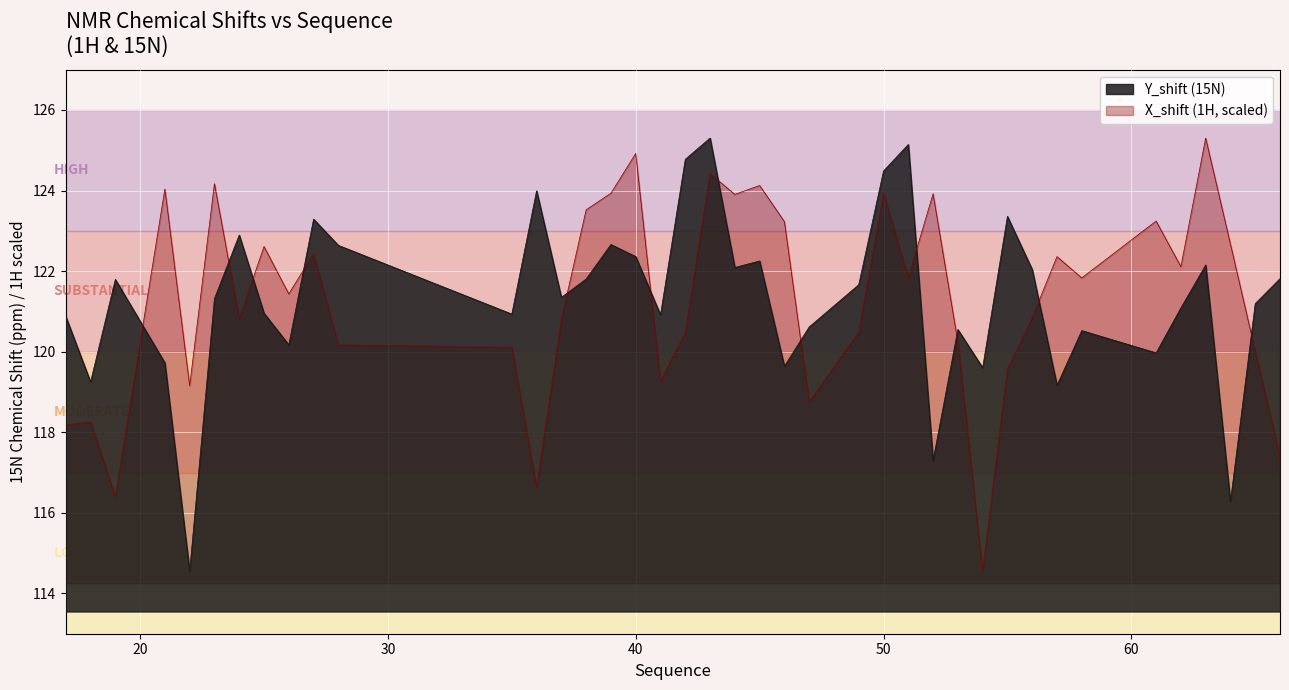

What is the value of the X_shift point at the 24th from the left?

118.8